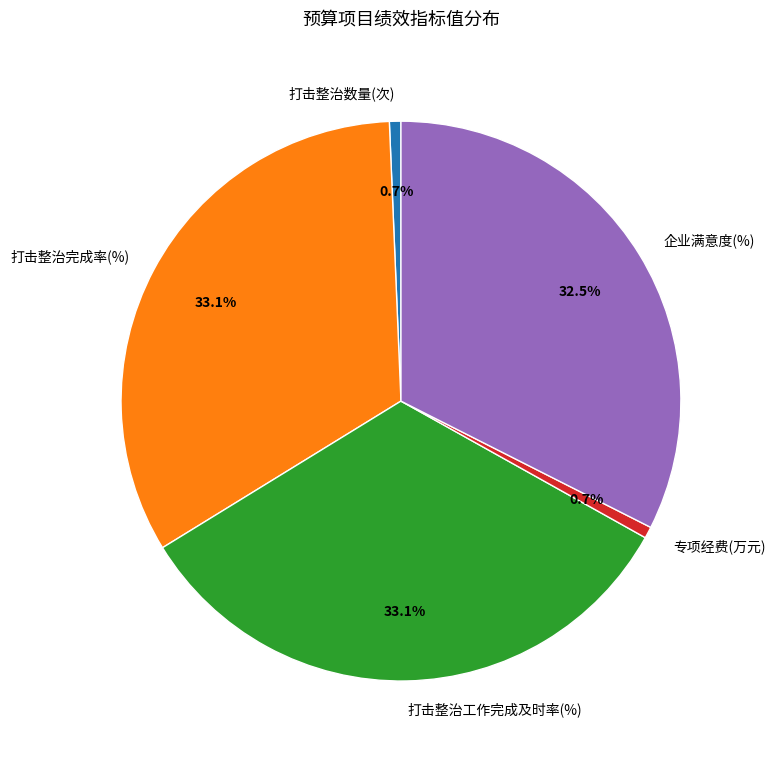

Combined, do 企业满意度(%) and 打击整治工作完成及时率(%) account for over 50%?

Yes